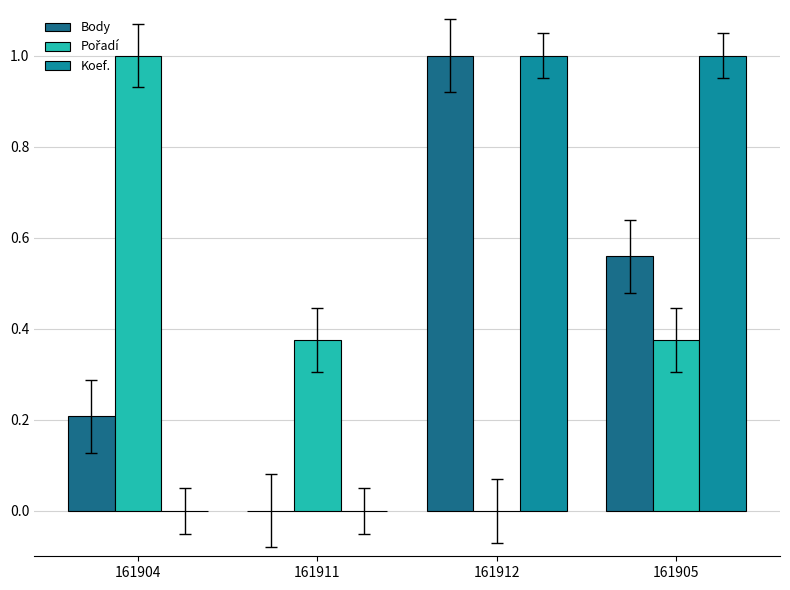

What is the sum of all Body values?

1.8